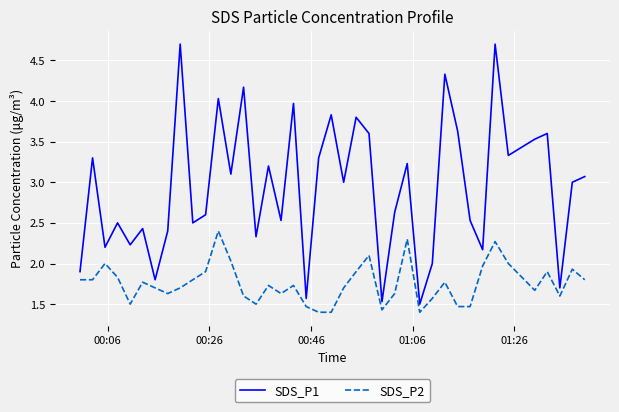

What is the minimum value shown in the chart?

1.4